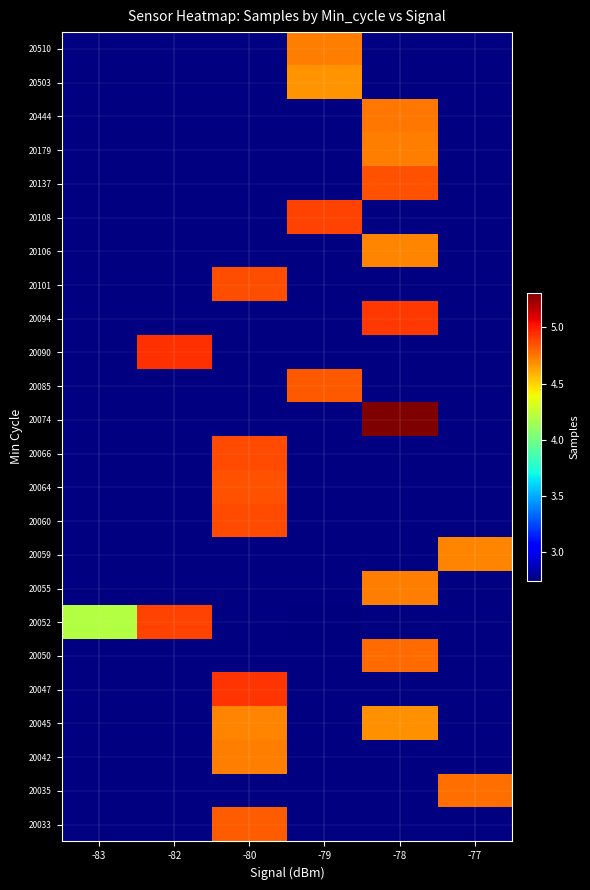

Reading right to left, extract all data points from this chart.

20033: -77=0	-78=0	-79=0	-80=4822889	-82=0	-83=0
20035: -77=4768455	-78=0	-79=0	-80=0	-82=0	-83=0
20042: -77=0	-78=0	-79=0	-80=4734198	-82=0	-83=0
20045: -77=0	-78=4677716	-79=0	-80=4714033	-82=0	-83=0
20047: -77=0	-78=0	-79=0	-80=4928177	-82=0	-83=0
20050: -77=0	-78=4781508	-79=0	-80=0	-82=0	-83=0
20052: -77=0	-78=0	-79=2750180	-80=0	-82=4890676	-83=4202105
20055: -77=0	-78=4731332	-79=0	-80=0	-82=0	-83=0
20059: -77=4713846	-78=0	-79=0	-80=0	-82=0	-83=0
20060: -77=0	-78=0	-79=0	-80=4867325	-82=0	-83=0
20064: -77=0	-78=0	-79=0	-80=4854707	-82=0	-83=0
20066: -77=0	-78=0	-79=0	-80=4875258	-82=0	-83=0
20074: -77=0	-78=5306126	-79=0	-80=0	-82=0	-83=0
20085: -77=0	-78=0	-79=4831582	-80=0	-82=0	-83=0
20090: -77=0	-78=0	-79=0	-80=0	-82=4945746	-83=0
20094: -77=0	-78=4922253	-79=0	-80=0	-82=0	-83=0
20101: -77=0	-78=0	-79=0	-80=4866383	-82=0	-83=0
20106: -77=0	-78=4713093	-79=0	-80=0	-82=0	-83=0
20108: -77=0	-78=0	-79=4894910	-80=0	-82=0	-83=0
20137: -77=0	-78=4856041	-79=0	-80=0	-82=0	-83=0
20179: -77=0	-78=4728105	-79=0	-80=0	-82=0	-83=0
20444: -77=0	-78=4755346	-79=0	-80=0	-82=0	-83=0
20503: -77=0	-78=0	-79=4667620	-80=0	-82=0	-83=0
20510: -77=0	-78=0	-79=4731674	-80=0	-82=0	-83=0